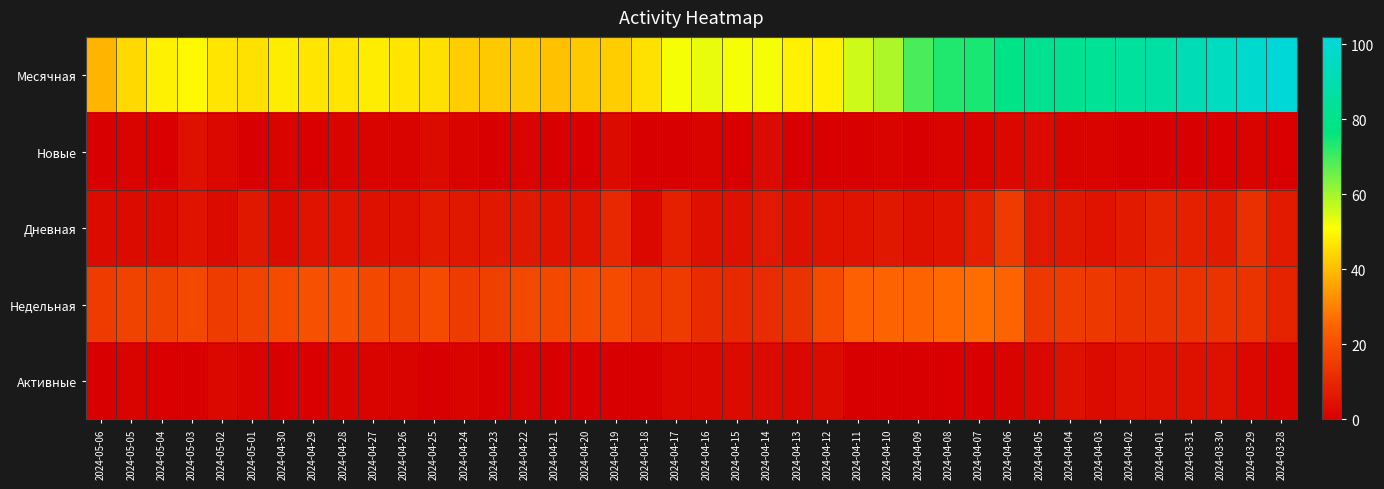

Which series changed the most between 2024-05-06 and 2024-04-13?

Месячная